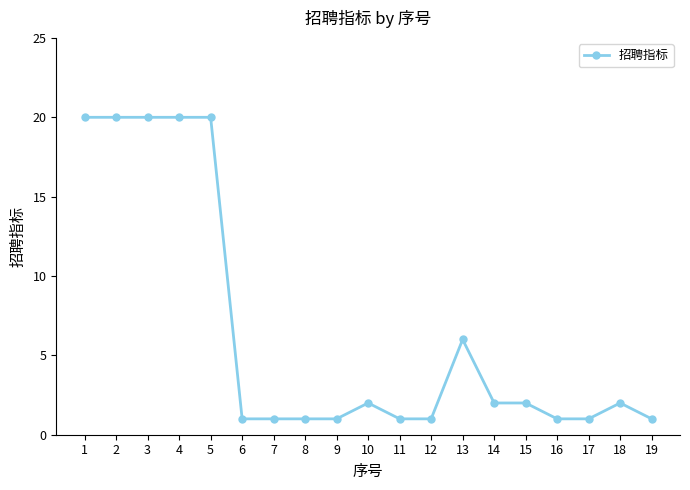

Reading right to left, list all the values displayed in this chart.

19=1	18=2	17=1	16=1	15=2	14=2	13=6	12=1	11=1	10=2	9=1	8=1	7=1	6=1	5=20	4=20	3=20	2=20	1=20